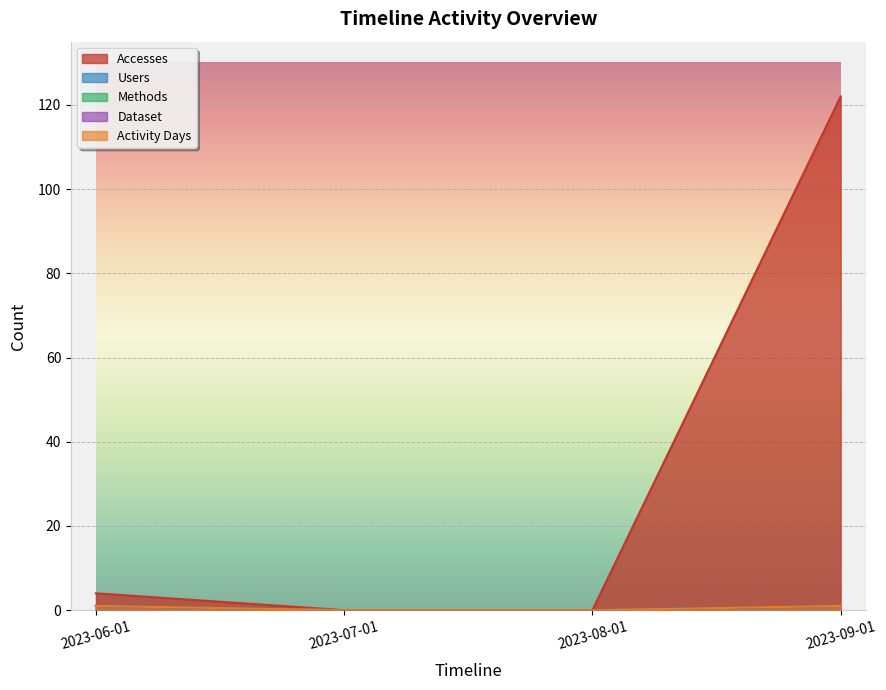

What is the spread (max minus min) of values at 2023-09-01?

121